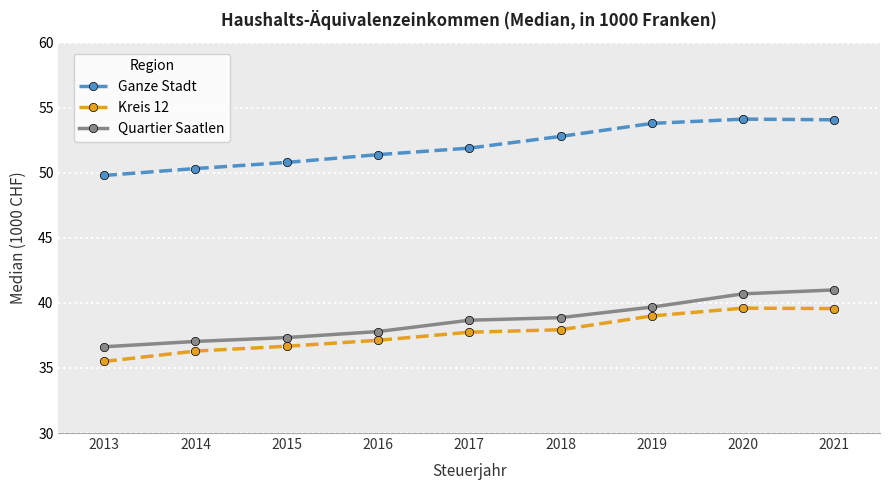

What is the sum of the Kreis 12 values at 2016 and 2020?

76.7